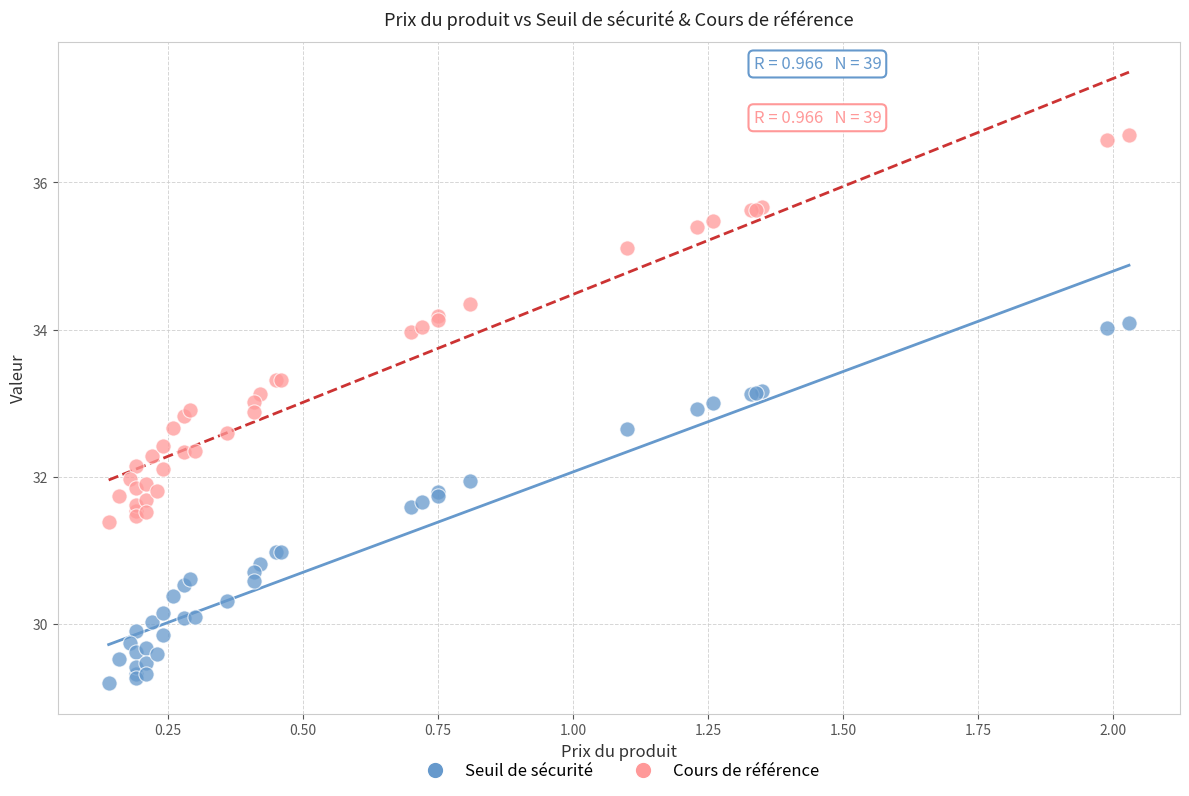

Which series contains the highest Y value?

Cours de référence